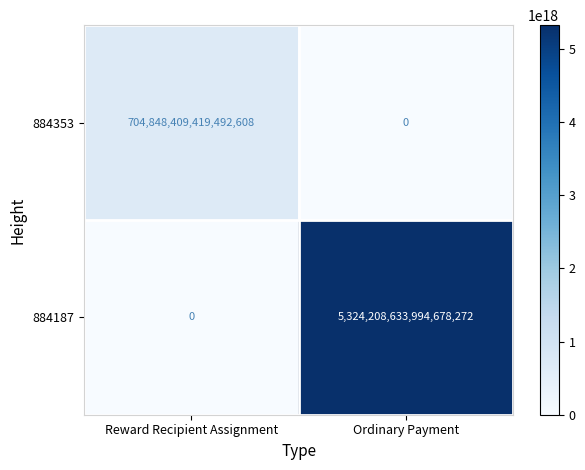

At which category is the sum across all series the highest?

Ordinary Payment